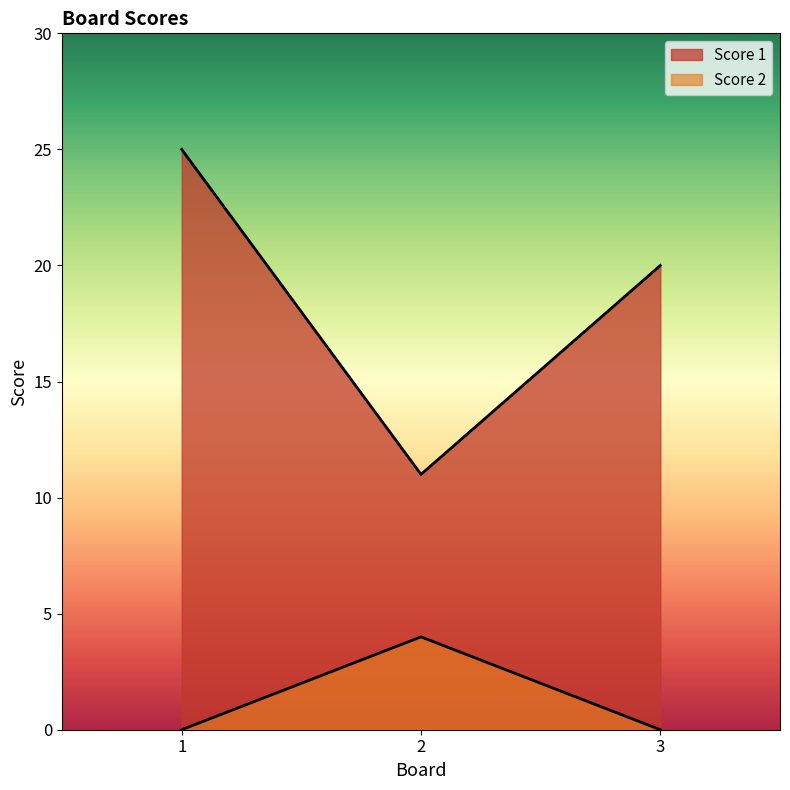

What is the maximum value for Score 1?

25